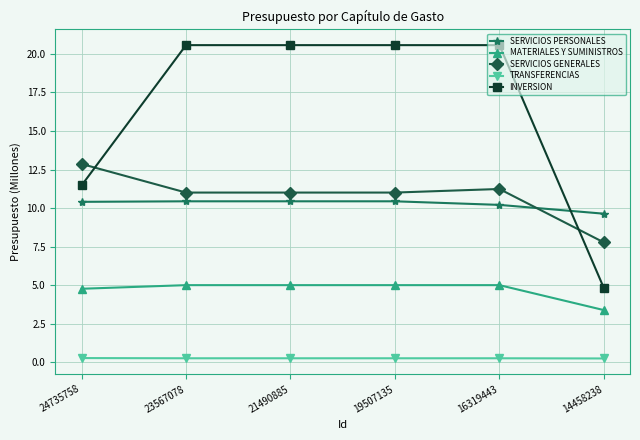

What is the maximum value for SERVICIOS PERSONALES?

10.4